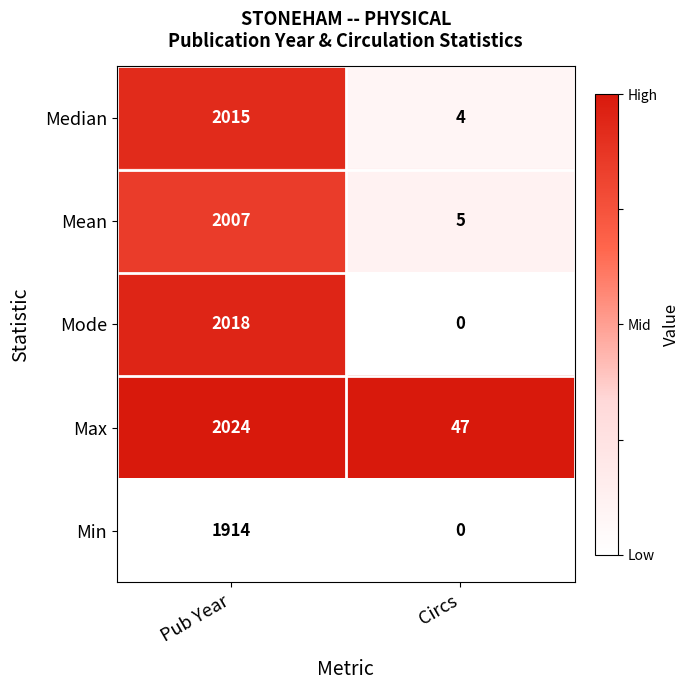

Reading left to right, transcribe all the data shown in this chart.

Median: Pub Year=2015	Circs=4
Mean: Pub Year=2007	Circs=5
Mode: Pub Year=2018	Circs=0
Max: Pub Year=2024	Circs=47
Min: Pub Year=1914	Circs=0